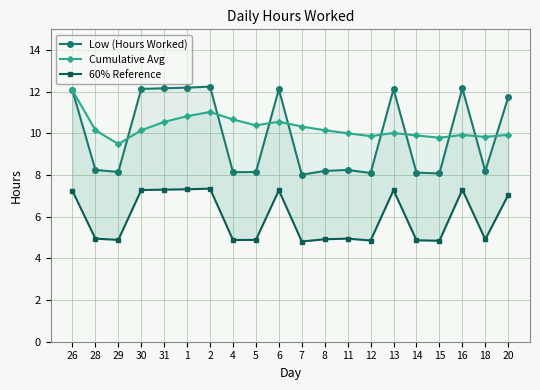

What is the total value across all series at 28?

23.4